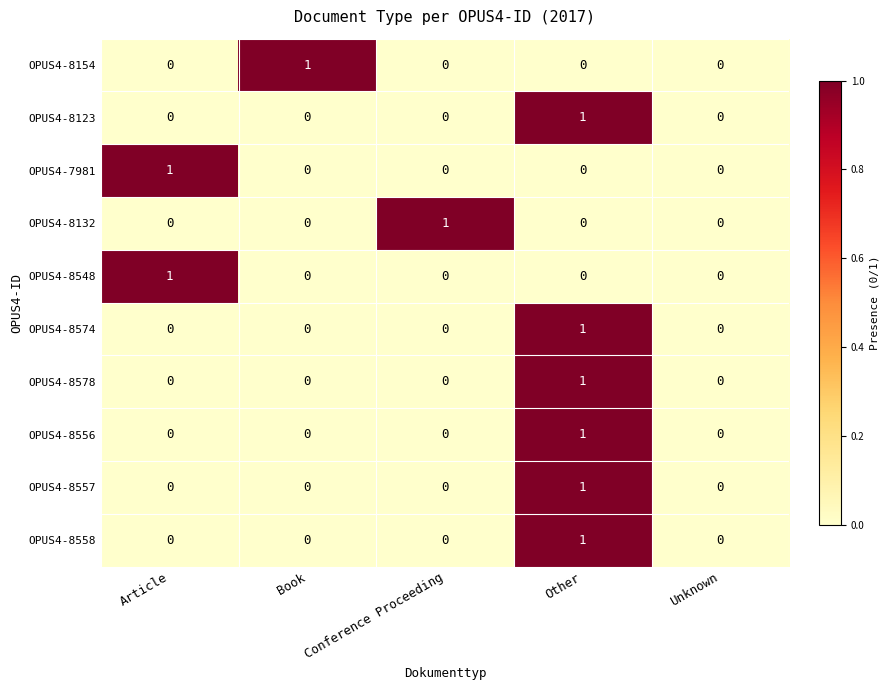

What is the total value across all series at Article?

2